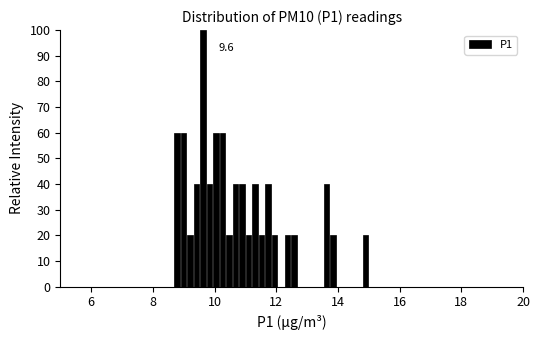

Around what value on the x-axis is the tallest bar? Give the approximate position of its centre, as read against the axis.

9.6